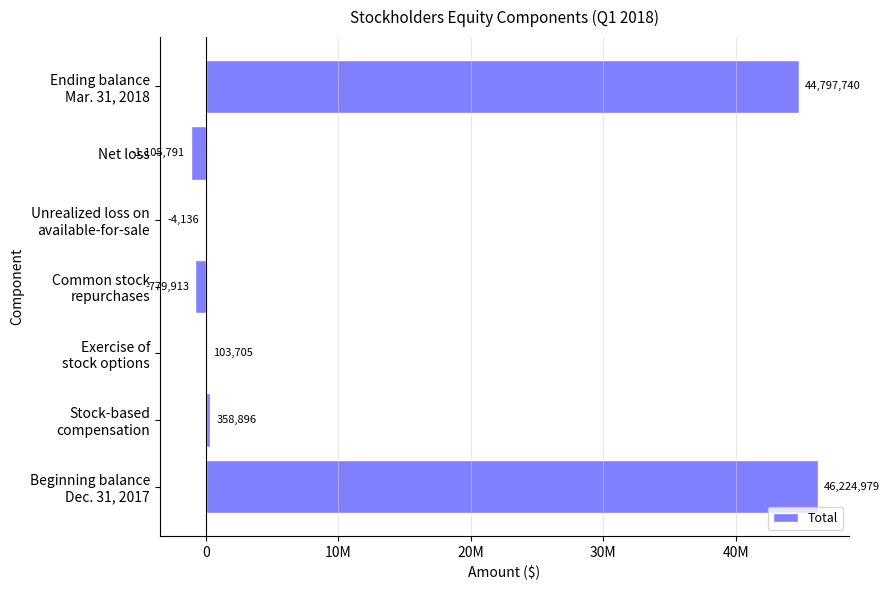

How many data points are less than 103705?

3